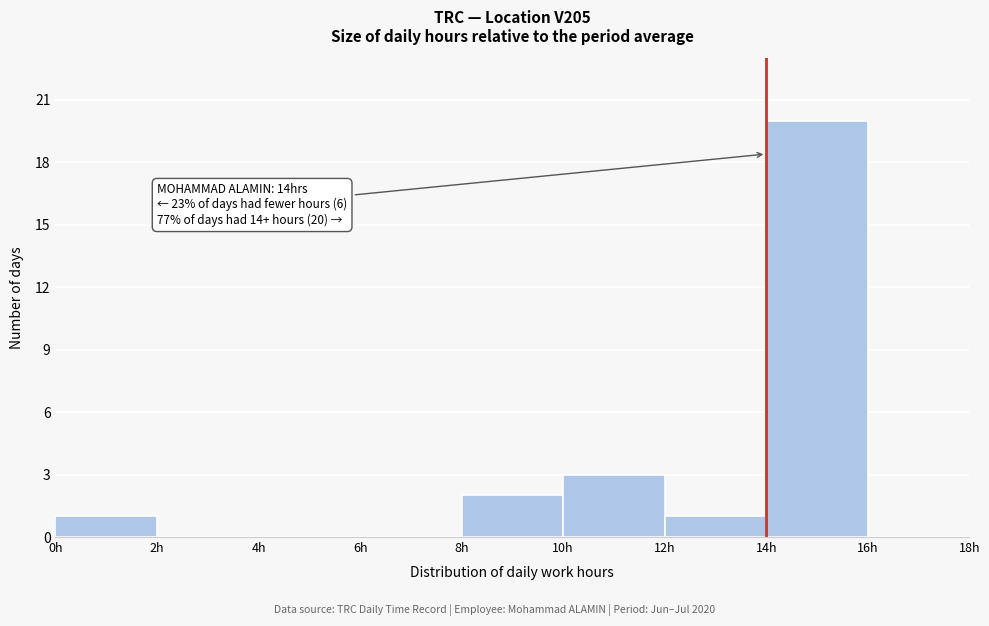

Over which range of the x-axis is the bar tallest?

14 to 16